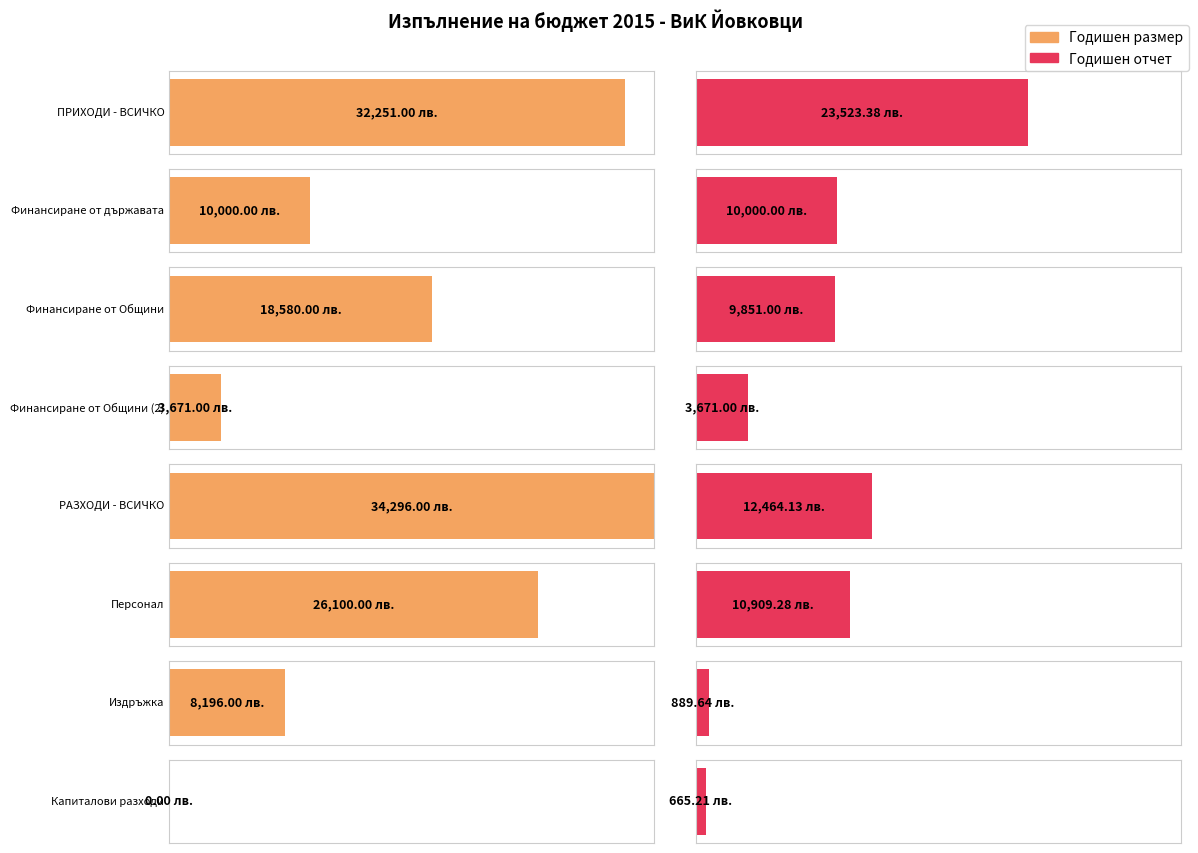

Which series has the widest spread of values?

ГОДИШЕН РАЗМЕР В ЛЕВА